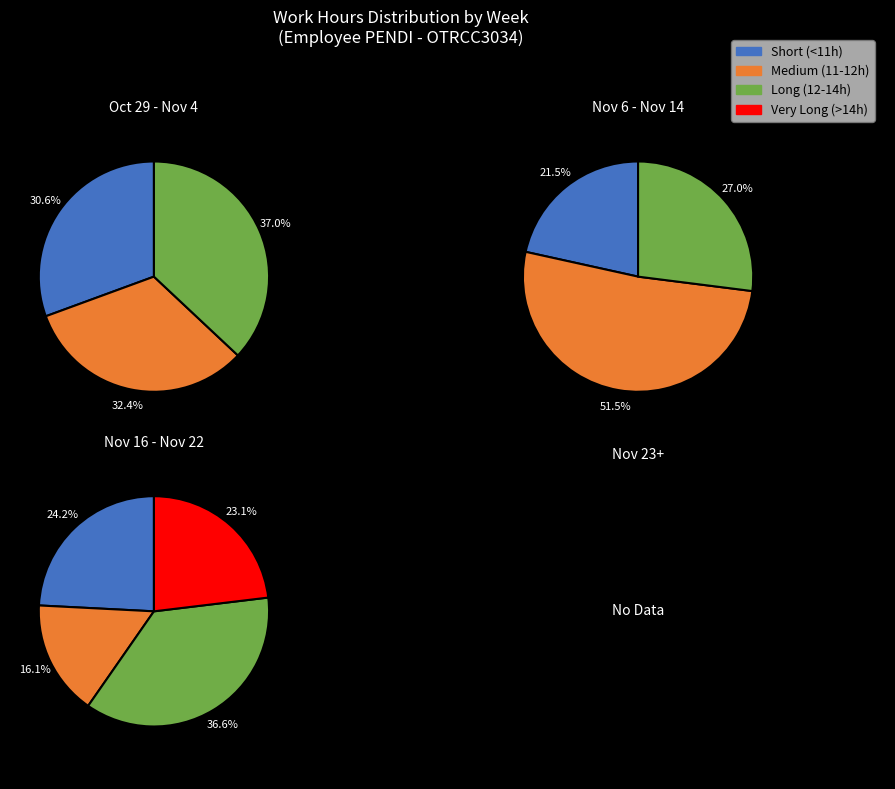

The 21 slice represents 1% of the pie. True or false?

False